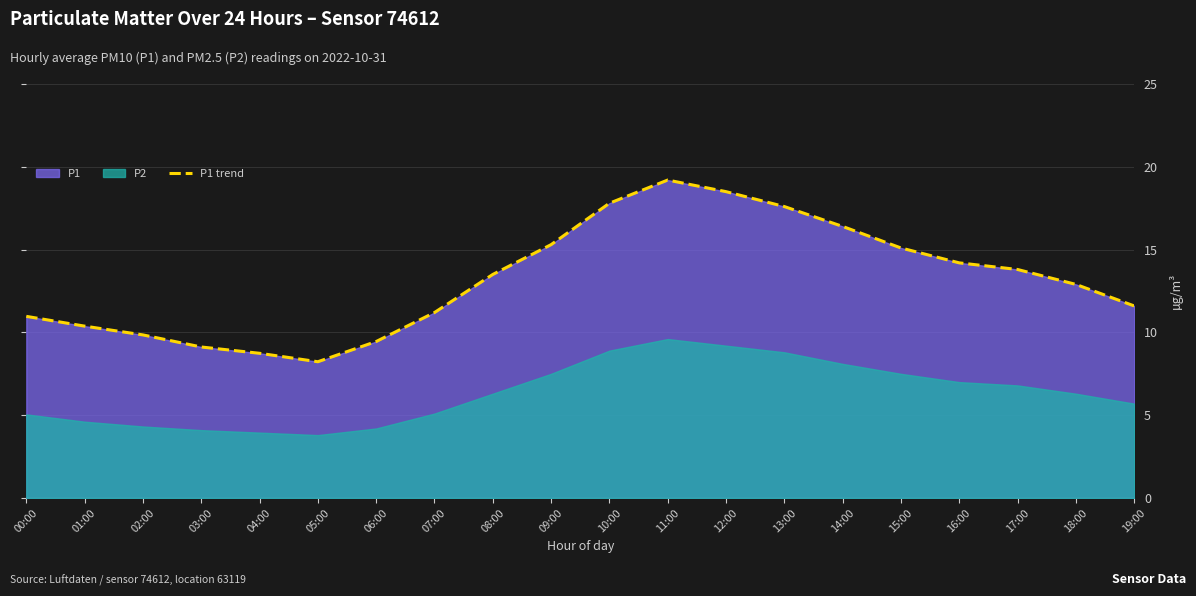

Which category has the lowest value in the P1 trend series?

05:00